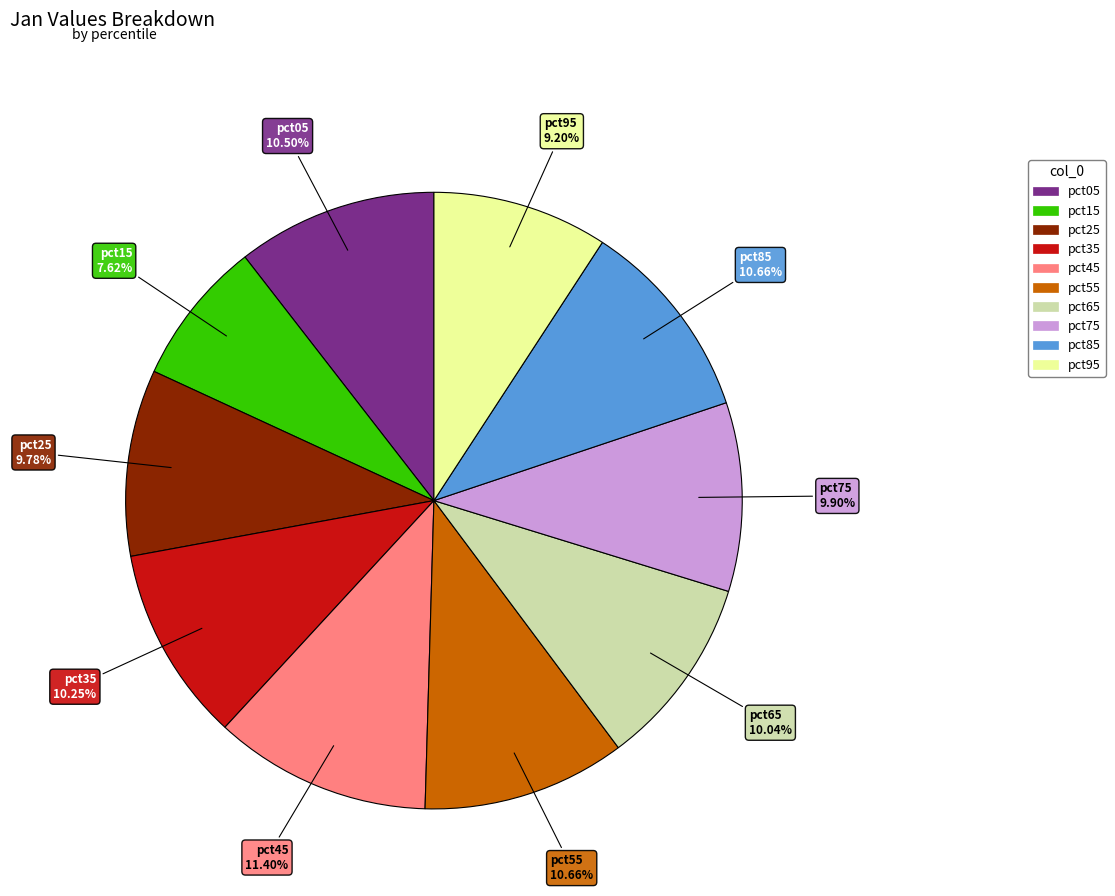

Is there a majority slice in this chart?

No